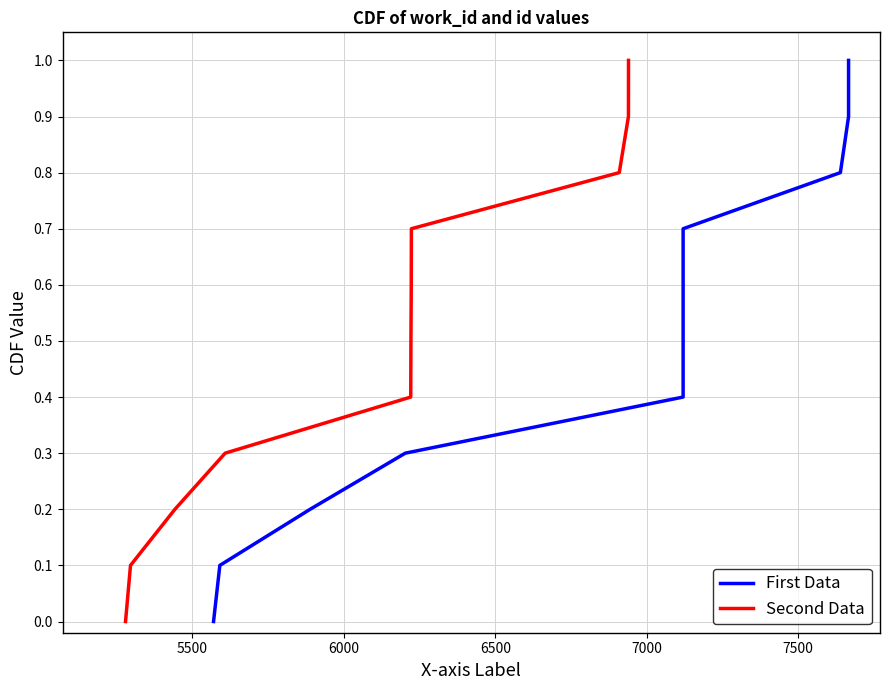

Does the chart display data point markers on the line(s)?

No